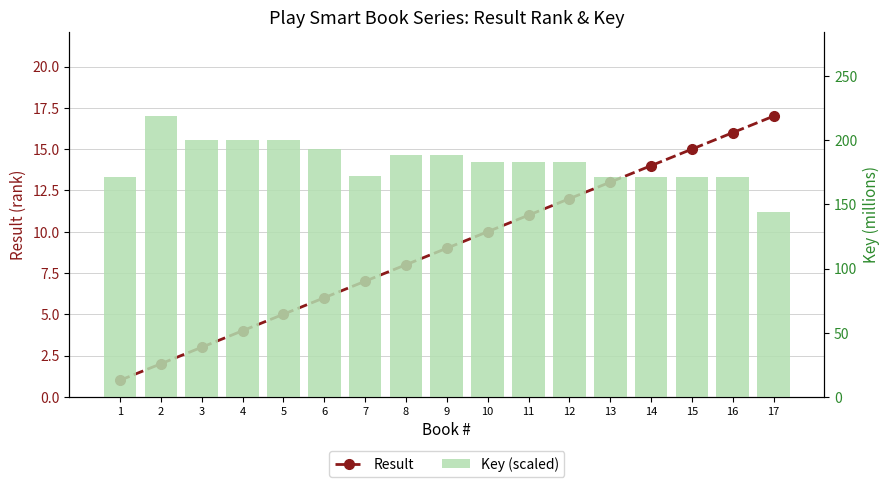

Where does the Key (scaled) series first go above 183?

2